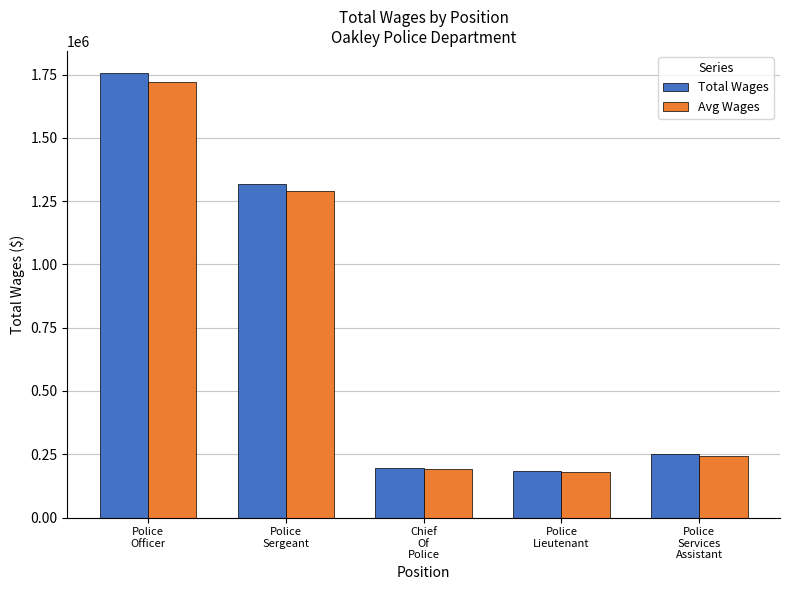

What is the smallest value displayed?

180282.8